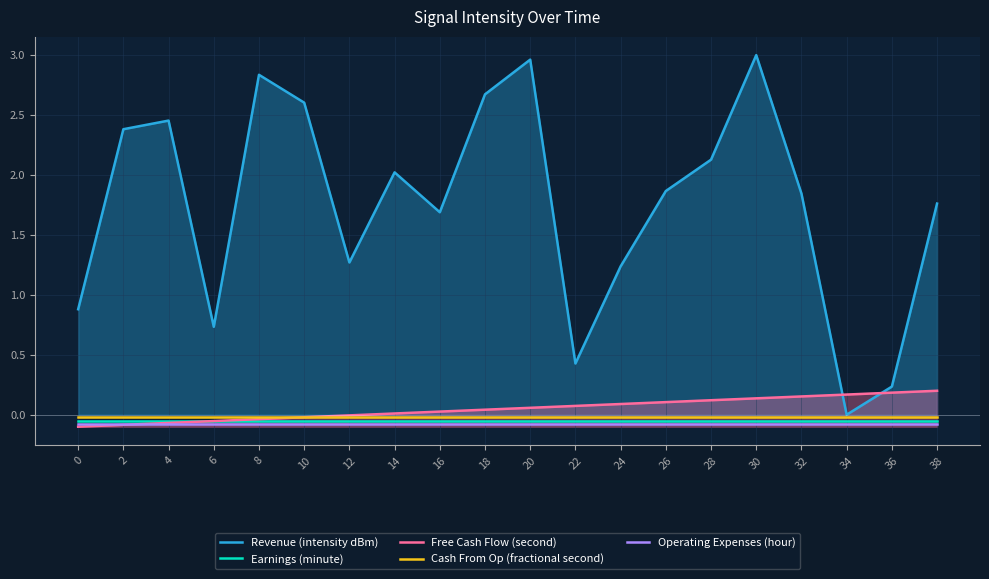

At 38, list the series in order from smallest to largest.

Operating Expenses (hour), Earnings (minute), Cash From Op (fractional second), Free Cash Flow (second), Revenue (intensity dBm)